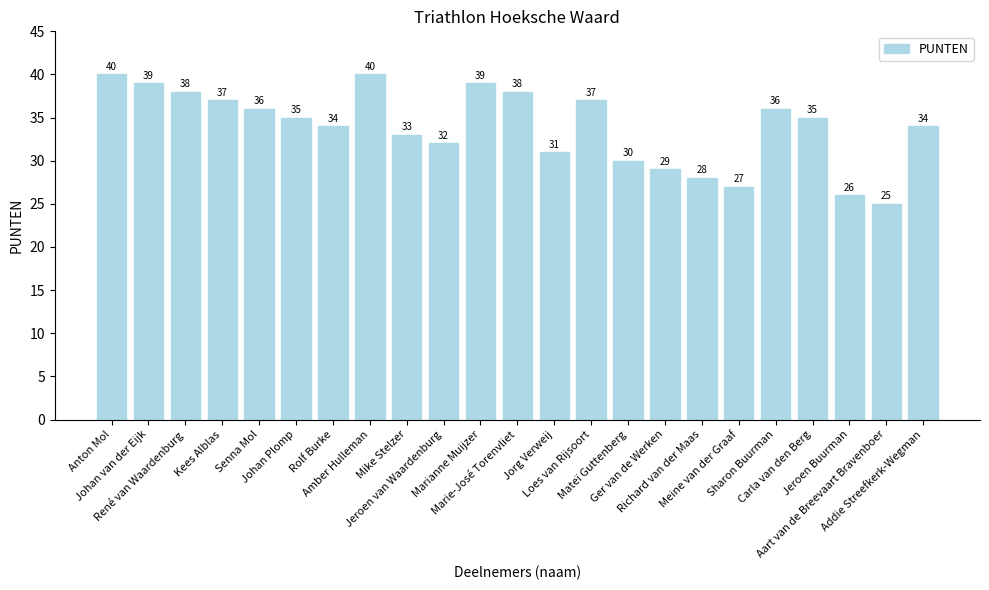

True or false: the data shows 10 at Marianne Muijzer.

False